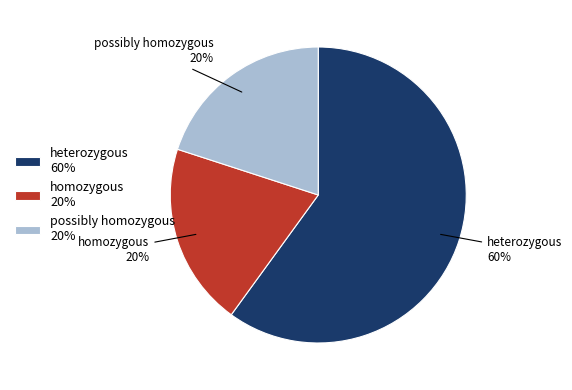

What is the ratio of the value at homozygous to the value at possibly homozygous?

1.0